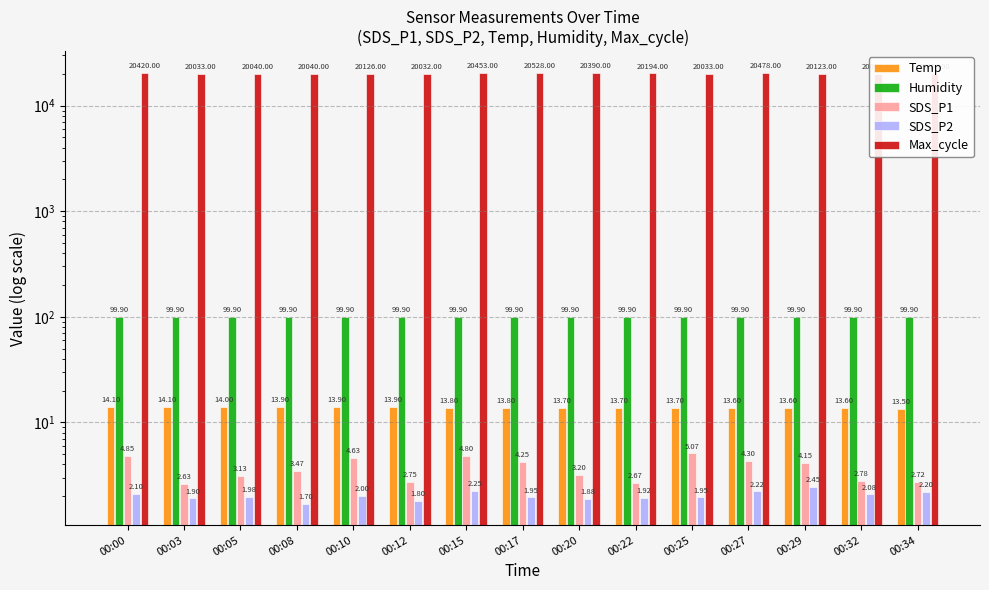

Which series has the largest total across all categories?

Max_cycle